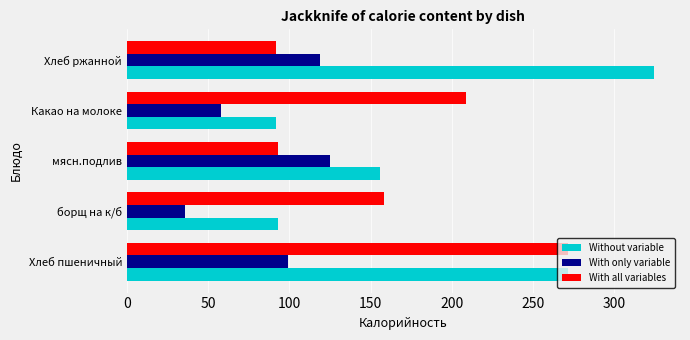

Rank the categories by With only variable value from lowest to highest.

борщ на к/б, Какао на молоке, Хлеб пшеничный, Хлеб ржанной, мясн.подлив